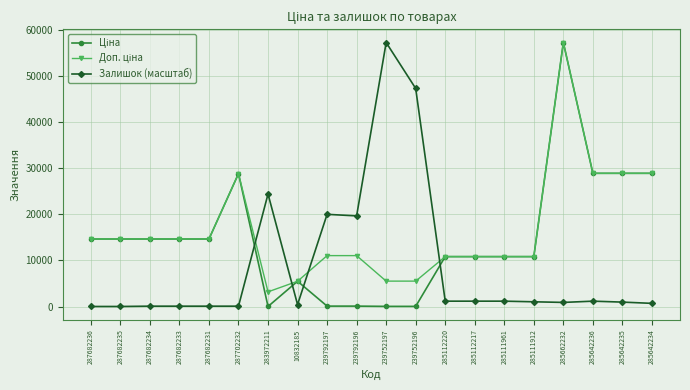

Is it true that Залишок (масштаб) equals 1182.9 at 285111961?

True